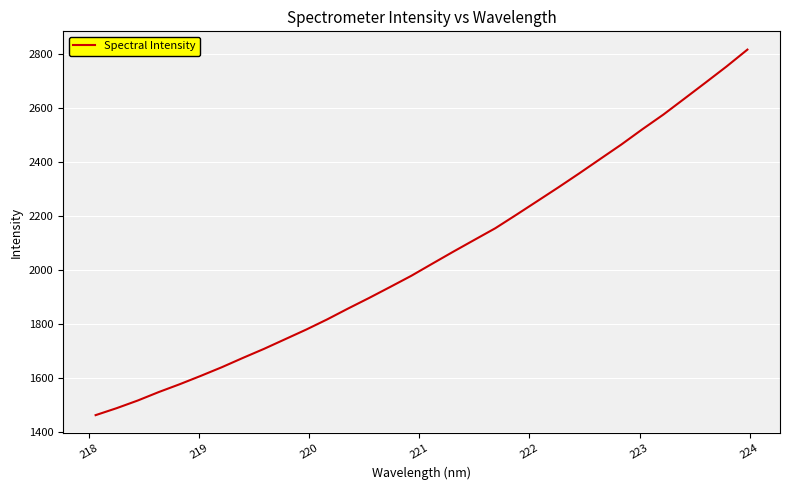

What is the difference between the maximum and minimum values?

1354.5